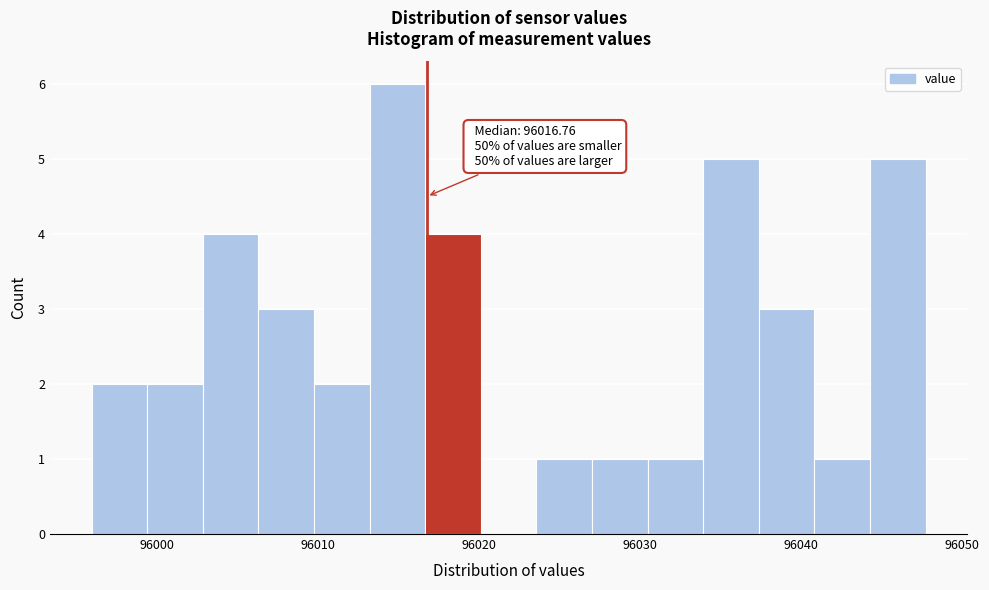

Around what value on the x-axis is the tallest bar? Give the approximate position of its centre, as read against the axis.

96015